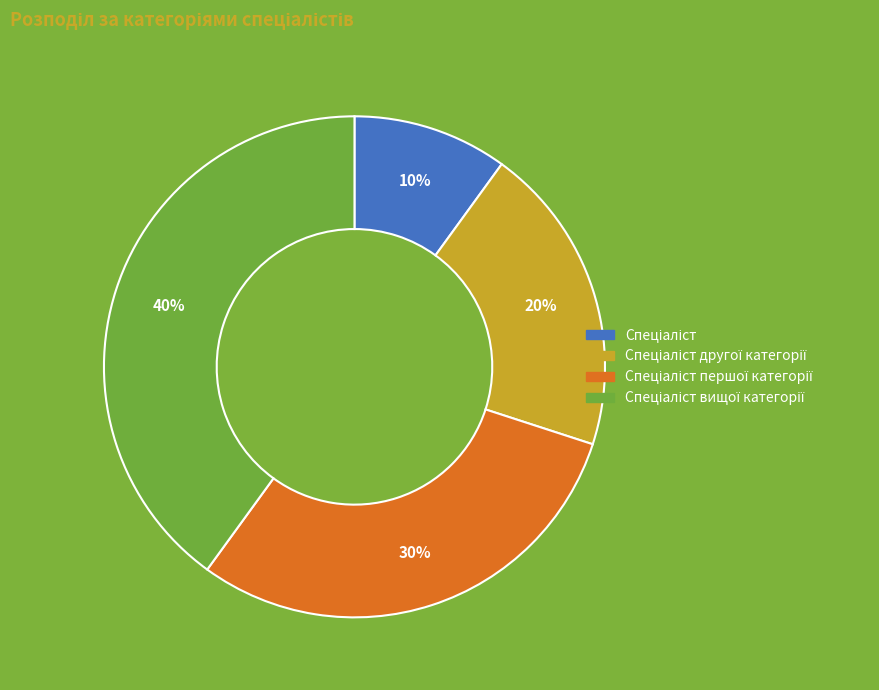

Is there a majority slice in this chart?

No